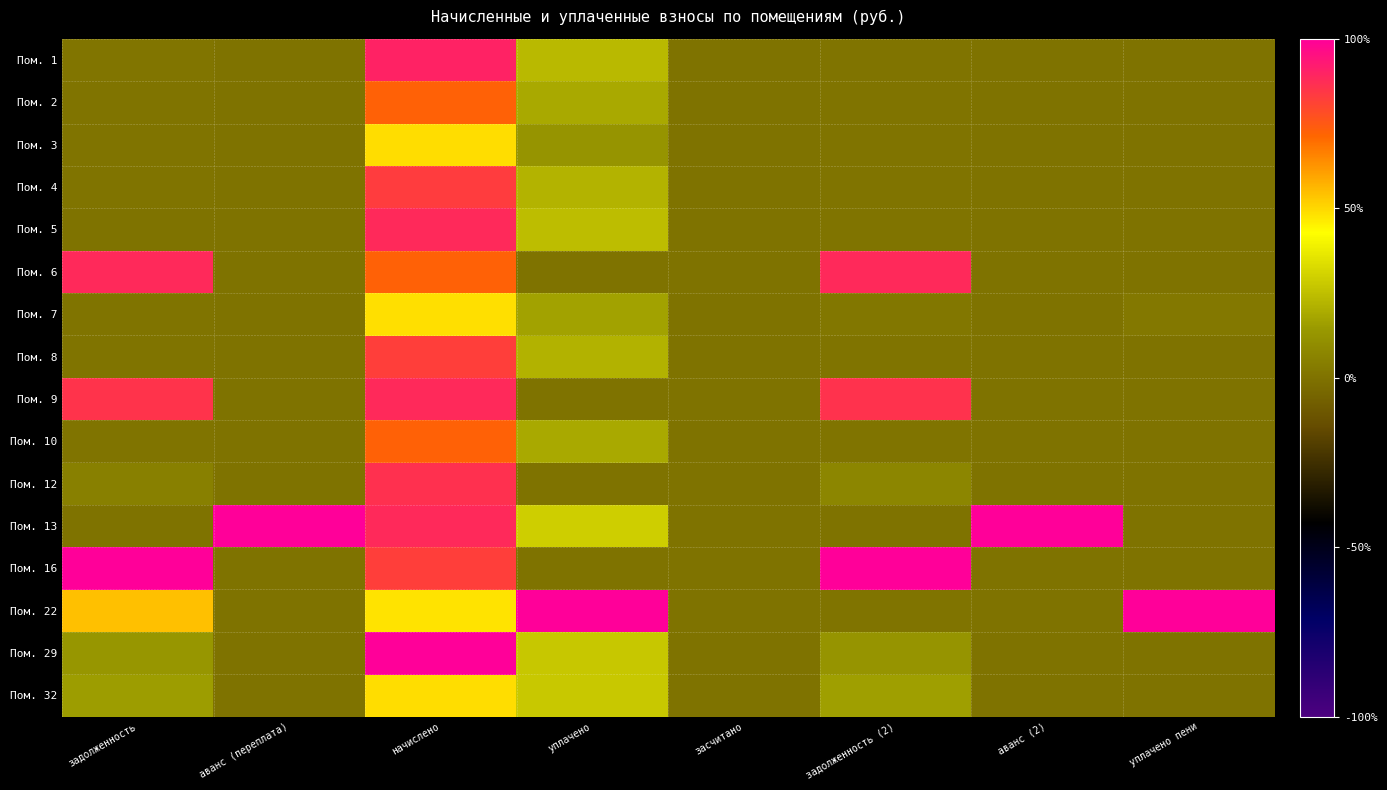

Rank the series at задолженность (2) from highest to lowest value.

Пом. 16, Пом. 6, Пом. 9, Пом. 32, Пом. 29, Пом. 12, Пом. 7, Пом. 1, Пом. 5, Пом. 4, Пом. 8, Пом. 10, Пом. 2, Пом. 3, Пом. 22, Пом. 13